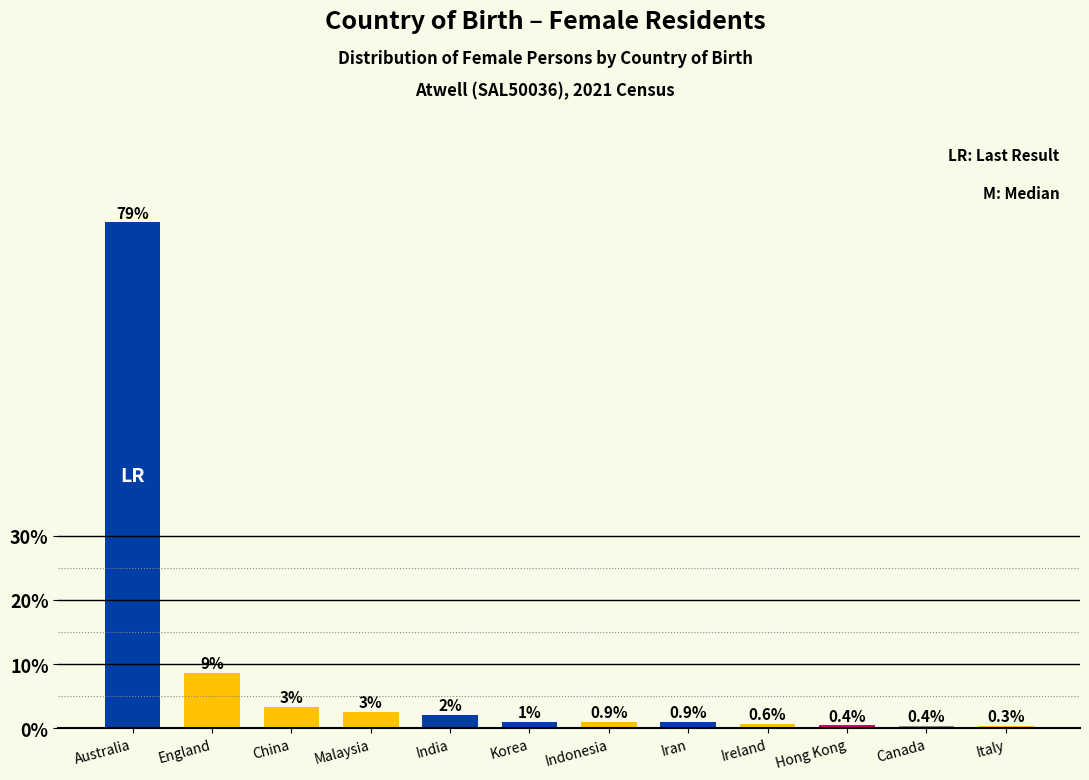

Which label corresponds to the largest value in the chart?

Australia